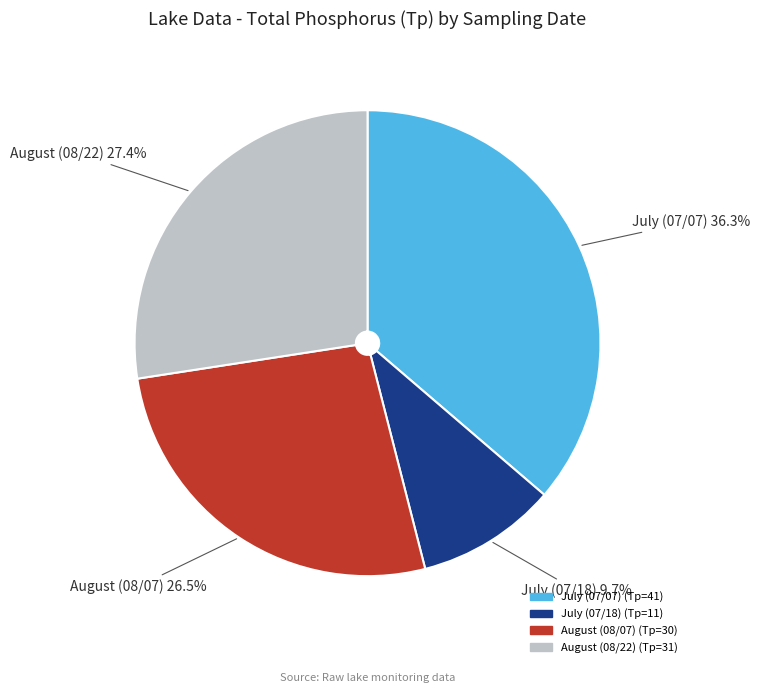

Is there any slice that represents more than half of the pie?

No